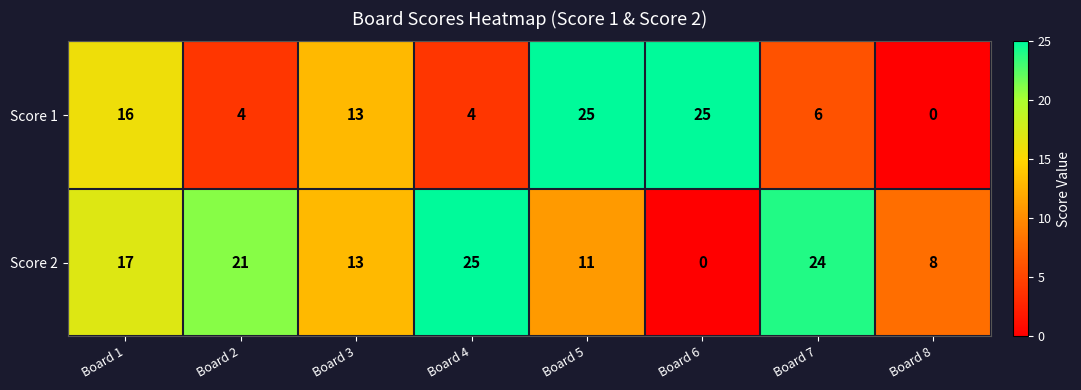

What is the total value across all series at Board 4?

29